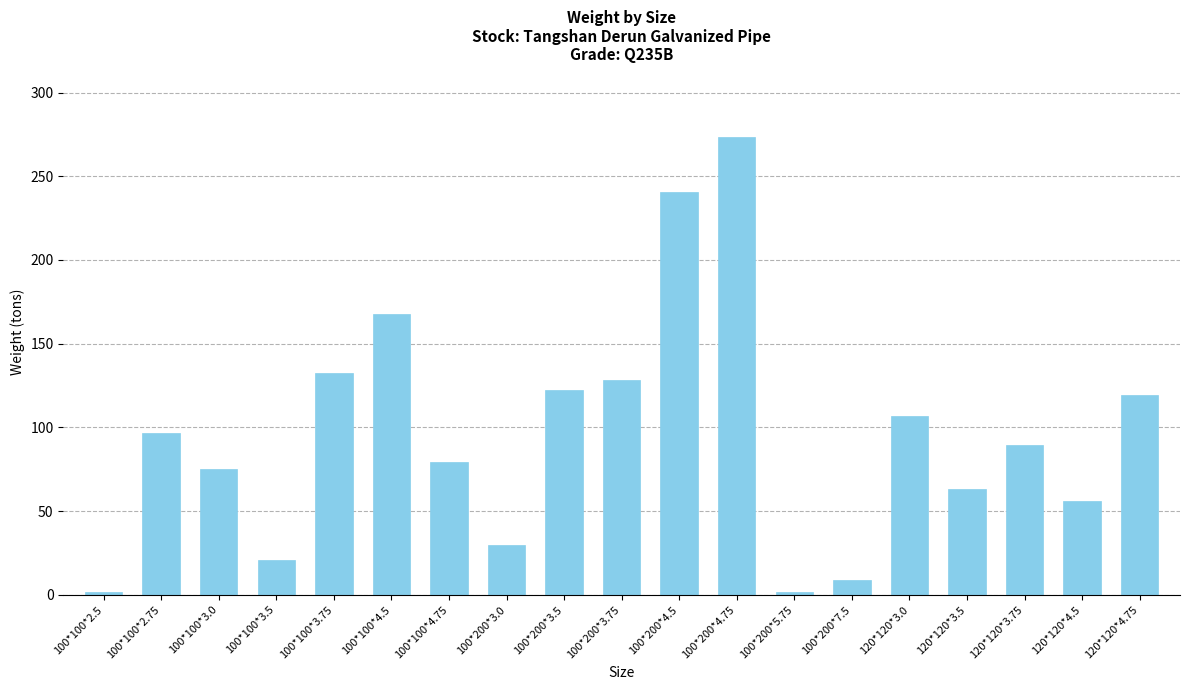

How many bars are there in total?

19